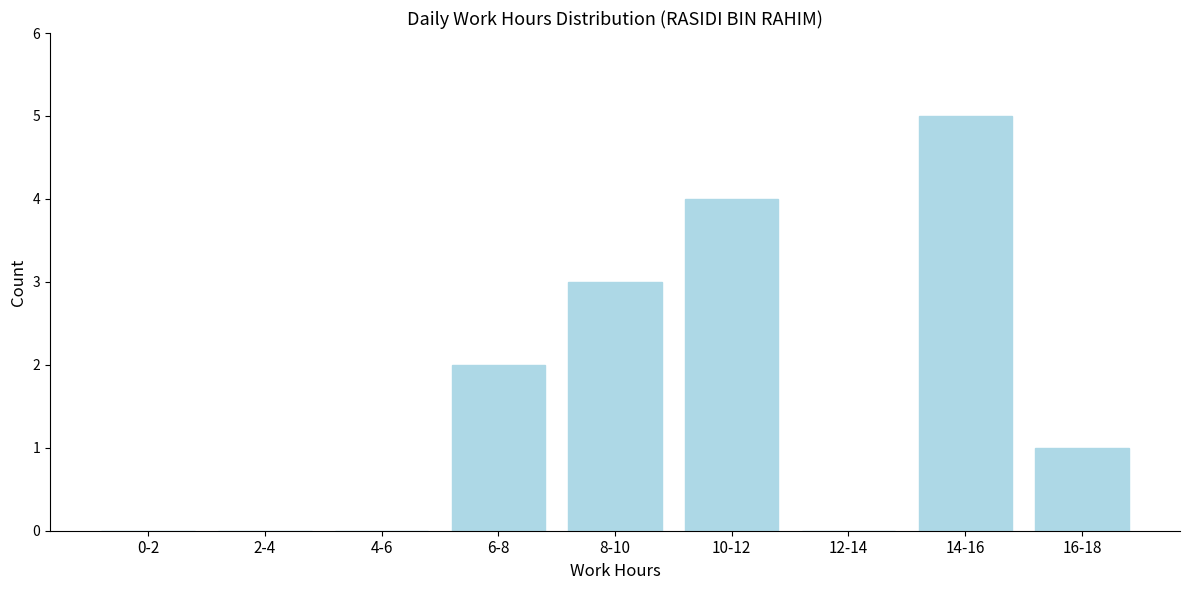

Reading right to left, what are all the values shown in this chart?

16-18=1	14-16=5	12-14=0	10-12=4	8-10=3	6-8=2	4-6=0	2-4=0	0-2=0